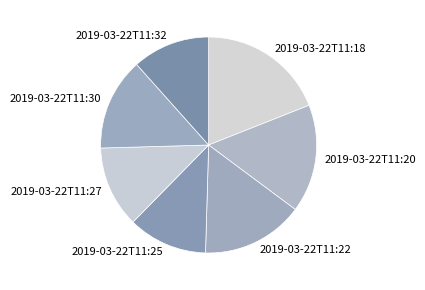

Does 2019-03-22T11:22 represent more than half of the total?

No